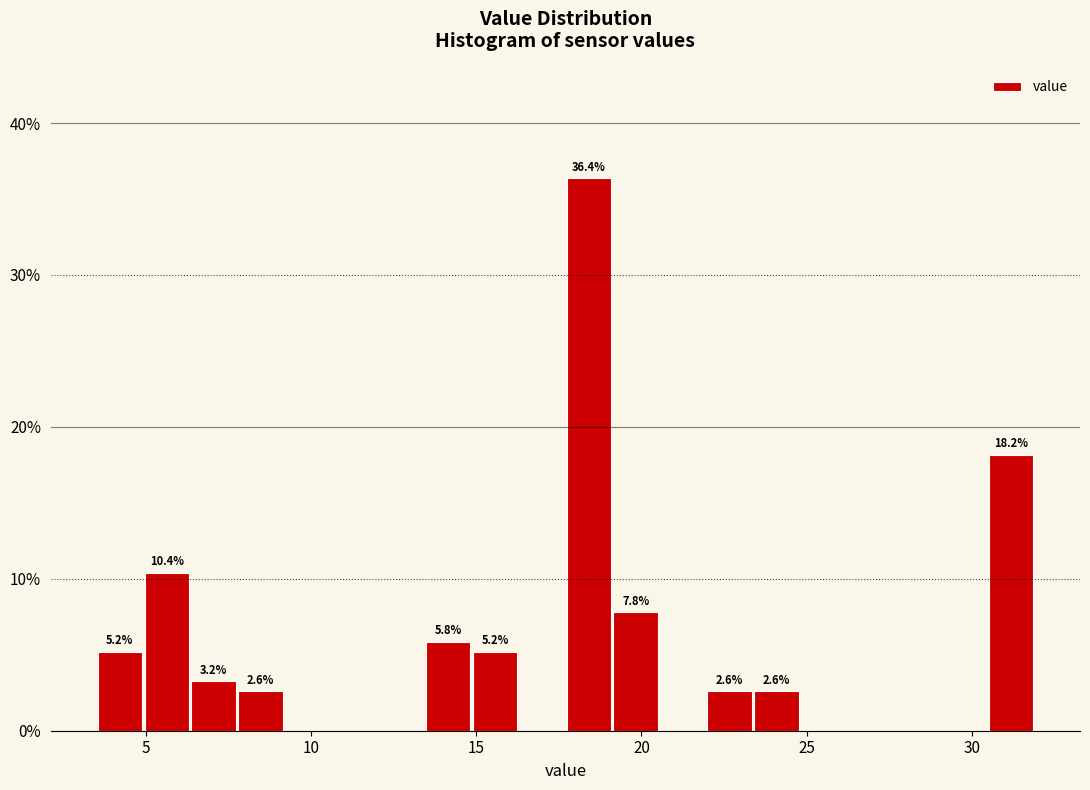

Around what value on the x-axis is the tallest bar? Give the approximate position of its centre, as read against the axis.

18.5